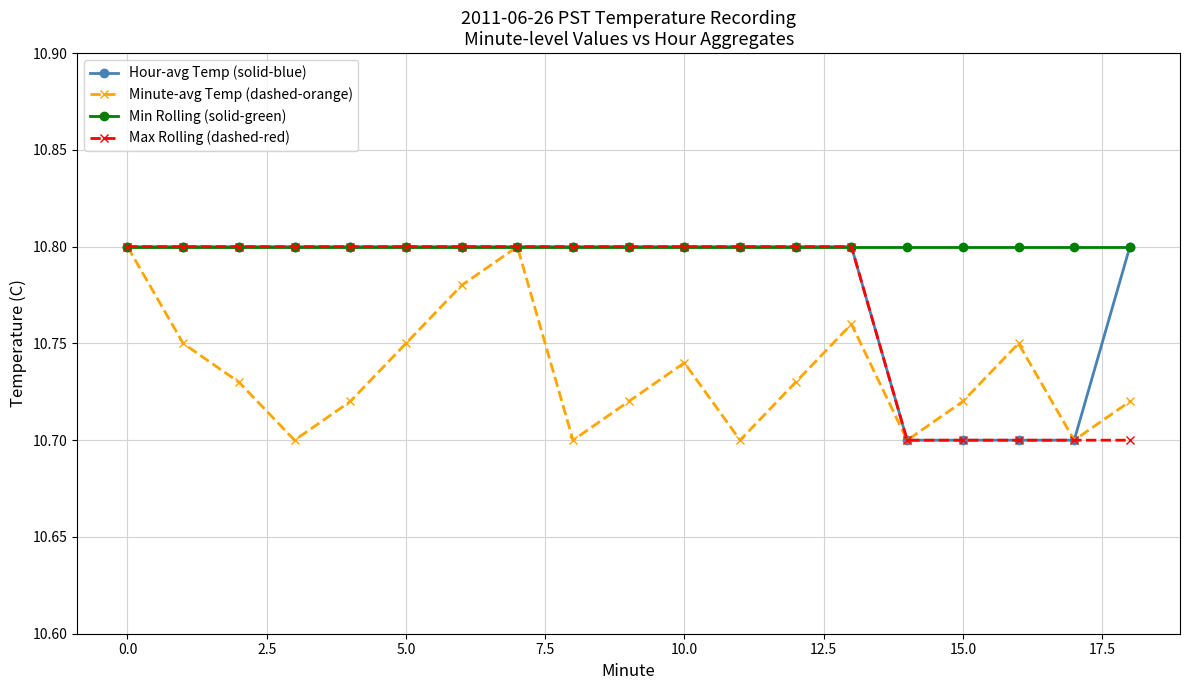

At how many categories does at least one series exceed 10?

19